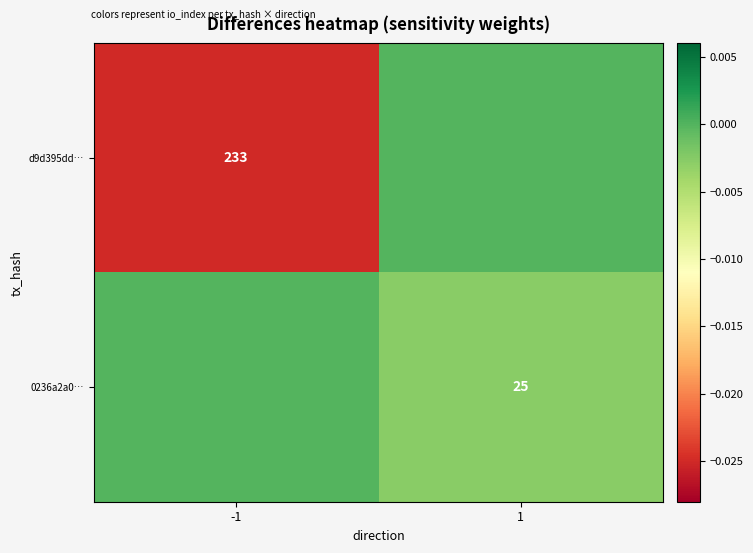

Which has a higher value, -1 or 1?

1